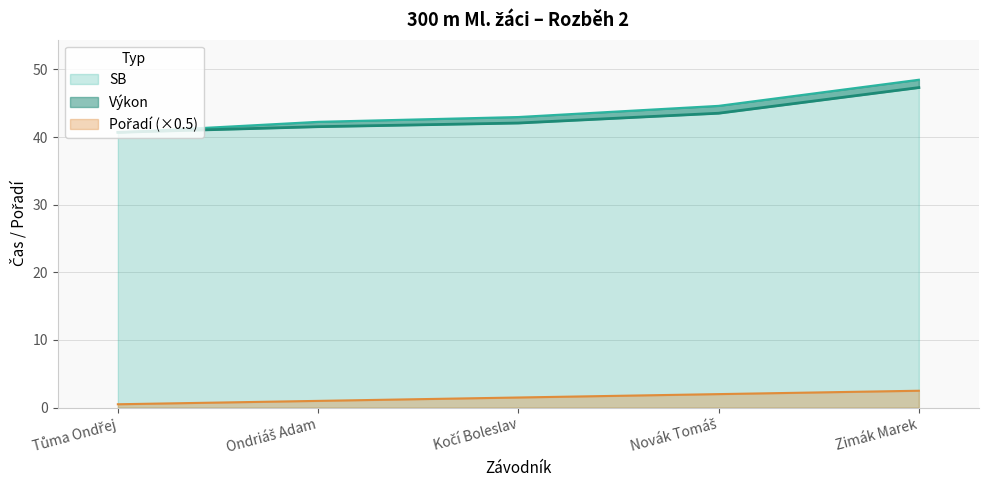

How many data points in Pořadí are less than 1?

1